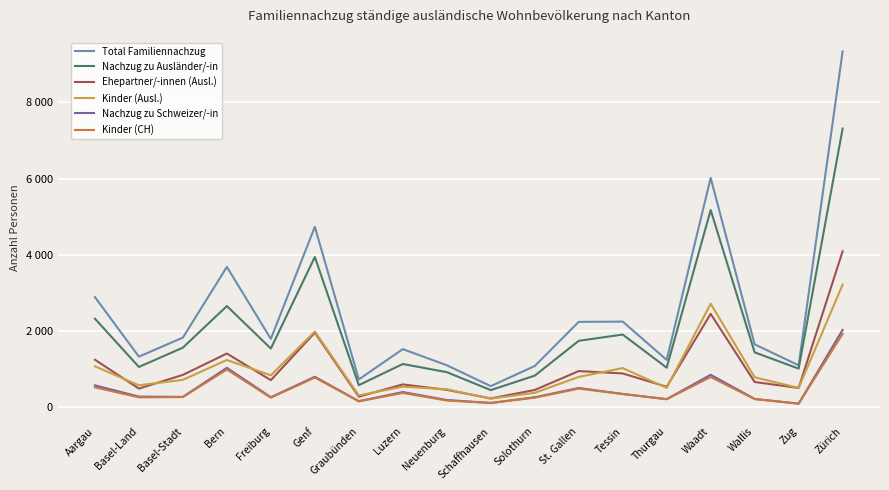

What is the sum of all Nachzug zu Schweizer/-in values?

8470